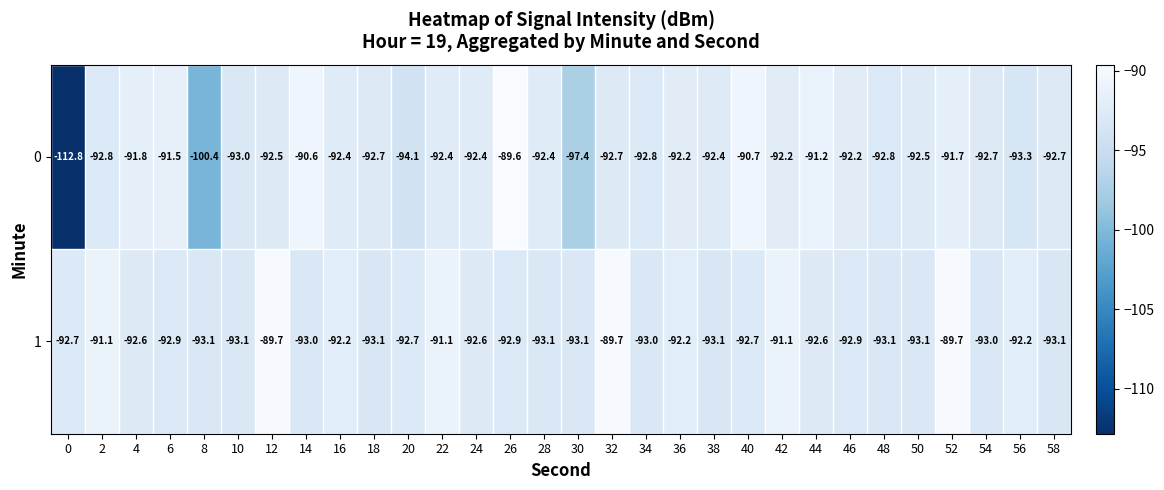

What is the average value of the 1 series?

-92.3